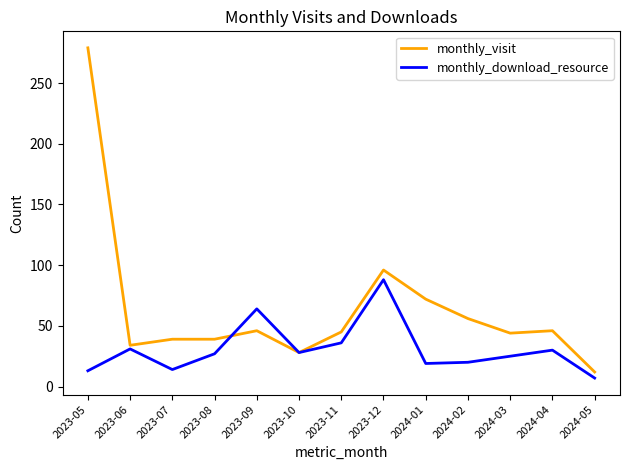

Is it true that monthly_visit equals 12 at 2024-05?

True